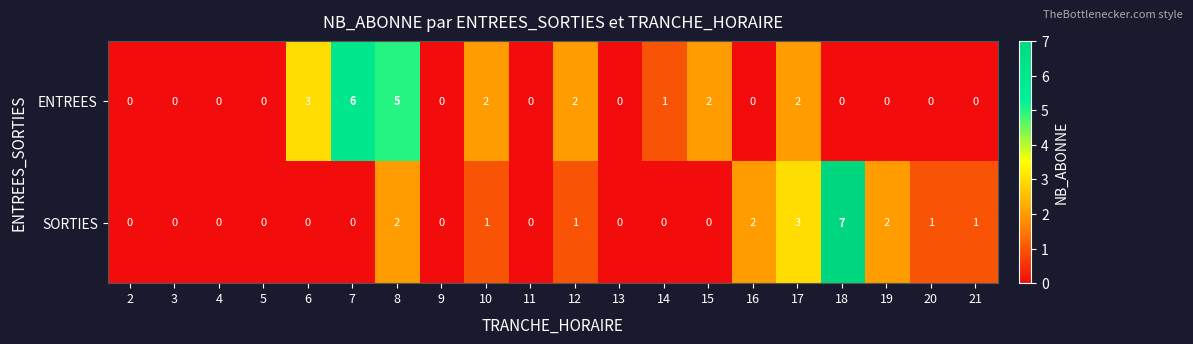

What is the difference between the second highest and minimum values in the SORTIES series?

3